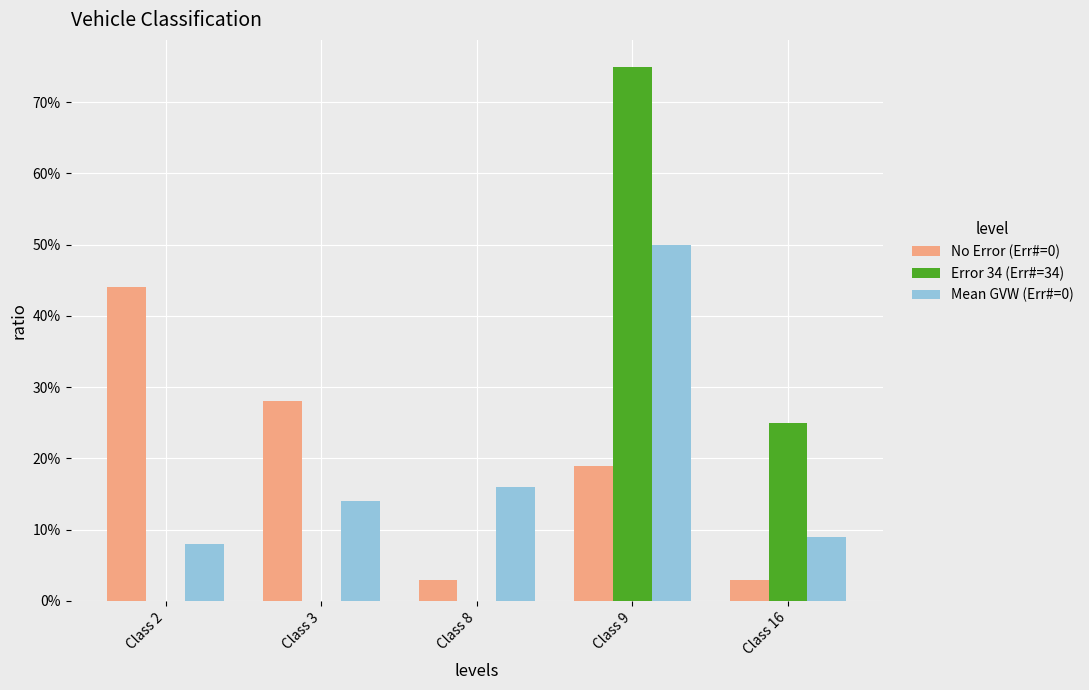

Is it true that Error 34 (Err#=34) equals -0.3 at Class 2?

False